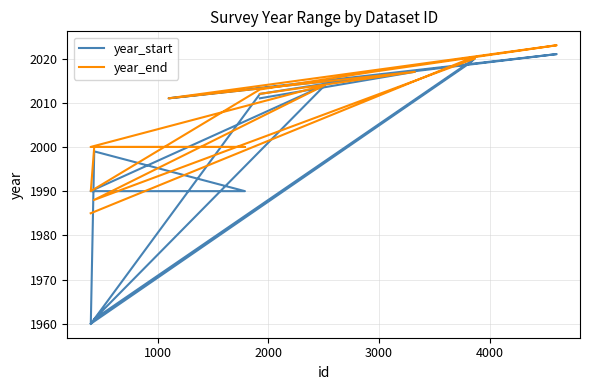

Reading left to right, extract all data points from this chart.

year_start: 2011	2017	2011	2021	2016	2012	1960	1999	1990	1990	2014	1961	2020	2019	1960
year_end: 2012	2017	2011	2023	2017	2013	1990	2000	2000	2000	2014	1988	2020	2020	1985